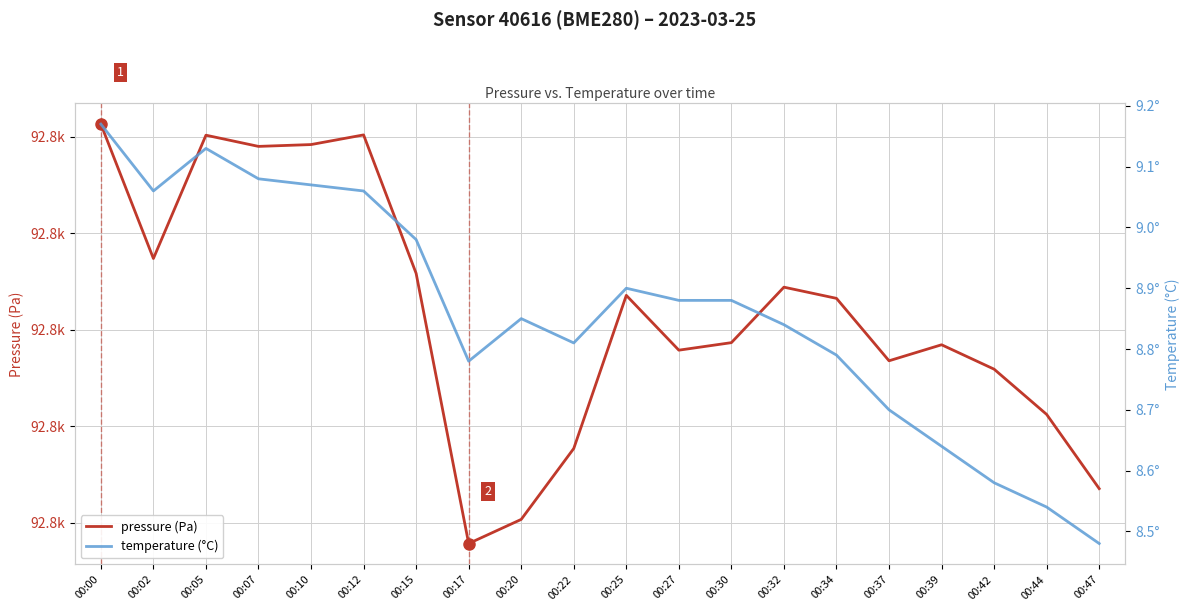

True or false: pressure (Pa) and temperature (°C) intersect in this chart.

False